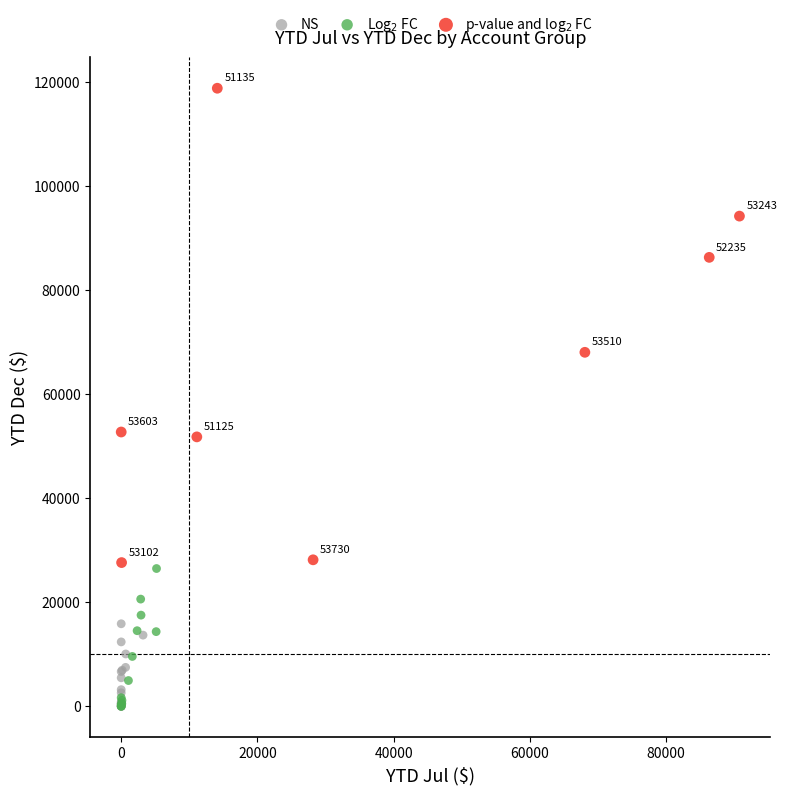

What are all the series names shown in the legend?

NS, Log$_2$ FC, p-value and log$_2$ FC